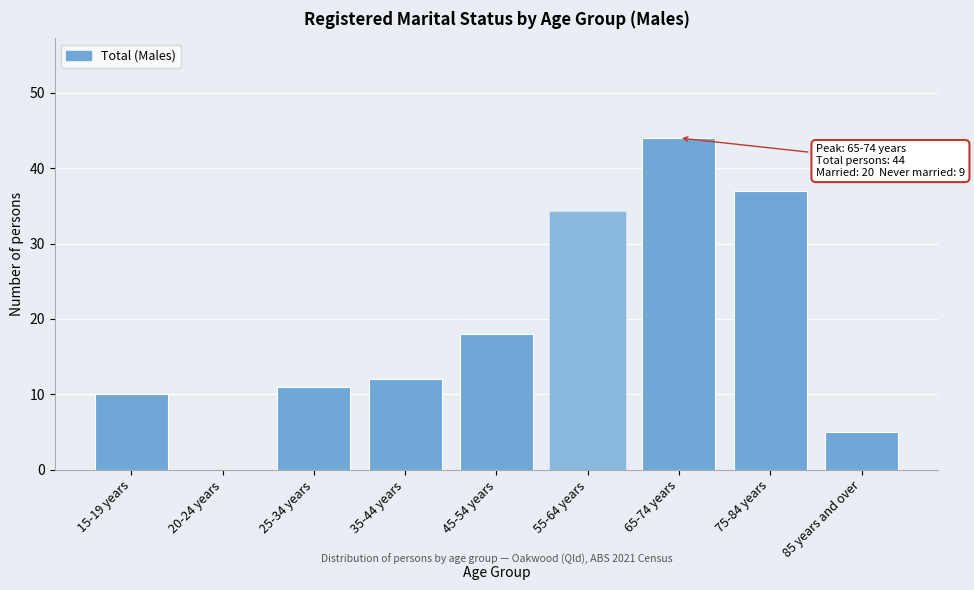

Reading left to right, extract all data points from this chart.

15-19 years=10	20-24 years=0	25-34 years=11	35-44 years=12	45-54 years=18	55-64 years=34	65-74 years=44	75-84 years=37	85 years and over=5